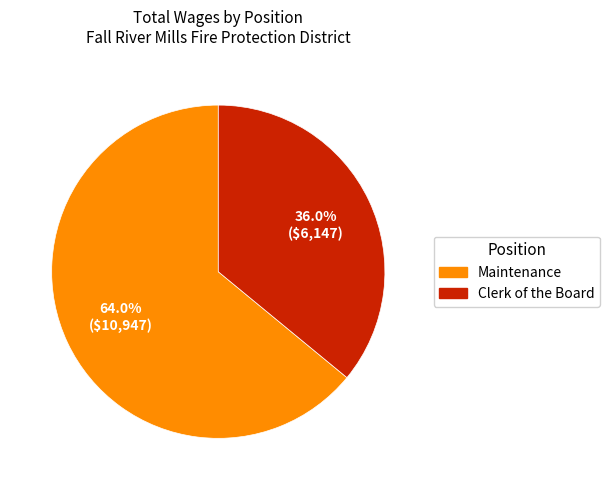

Rank the categories by value from lowest to highest.

Clerk of the Board, Maintenance